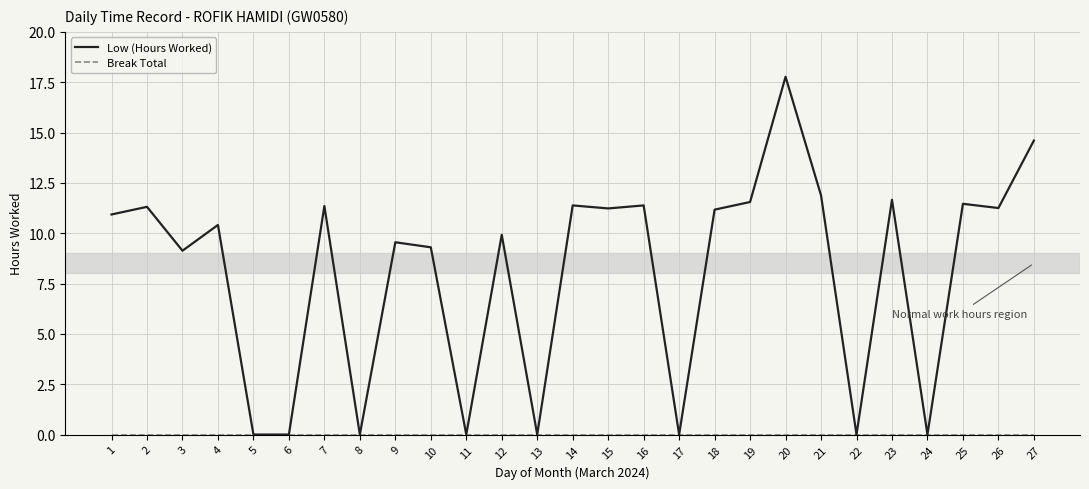

Which series has the largest total across all categories?

Low (Hours Worked)